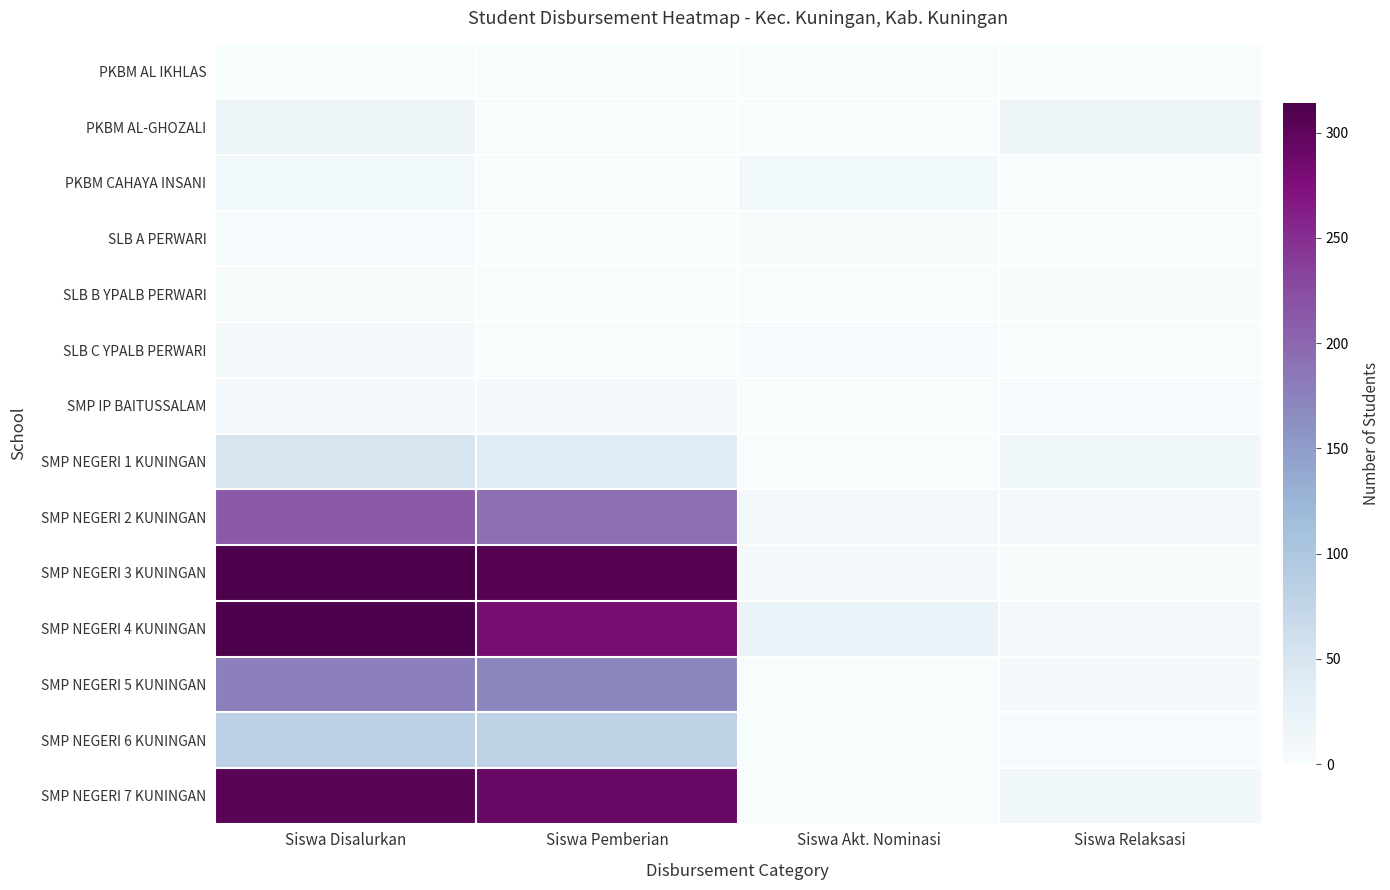

Count the number of data series in this chart.

14